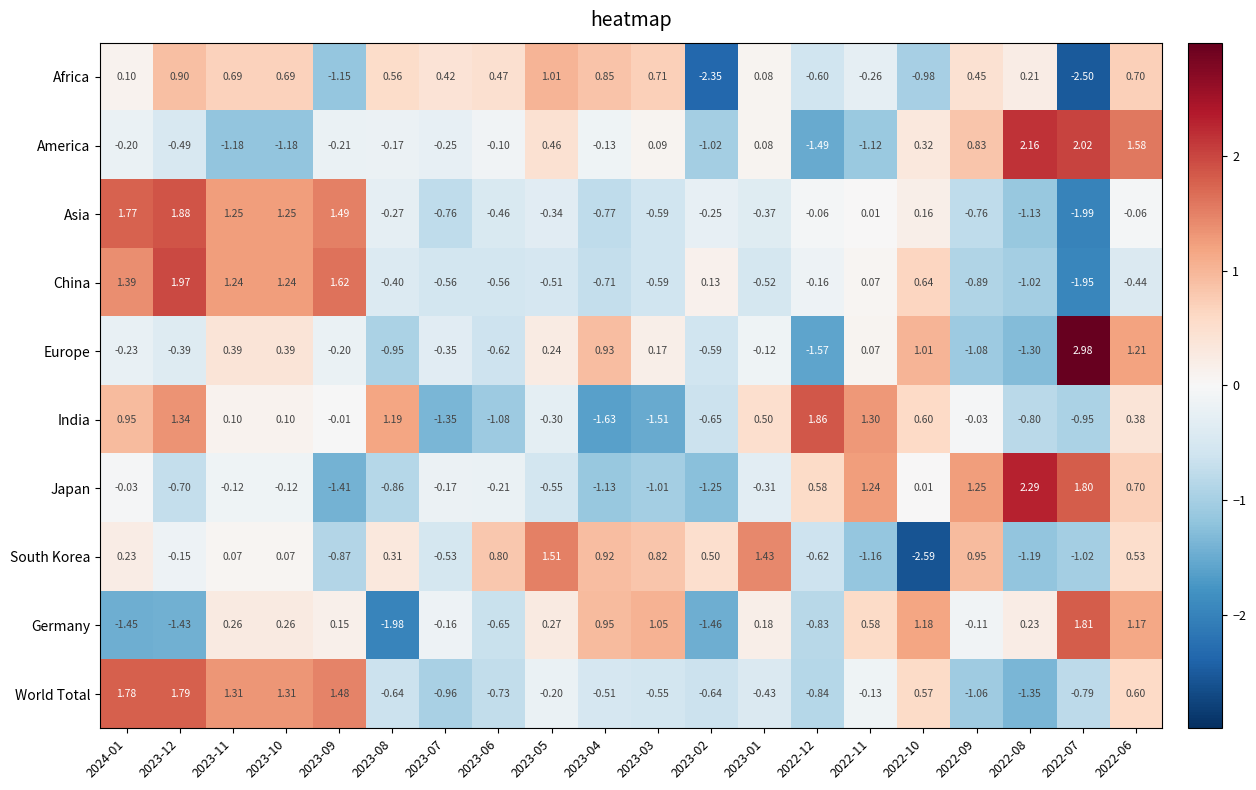

How many positive values does the South Korea series have?

12